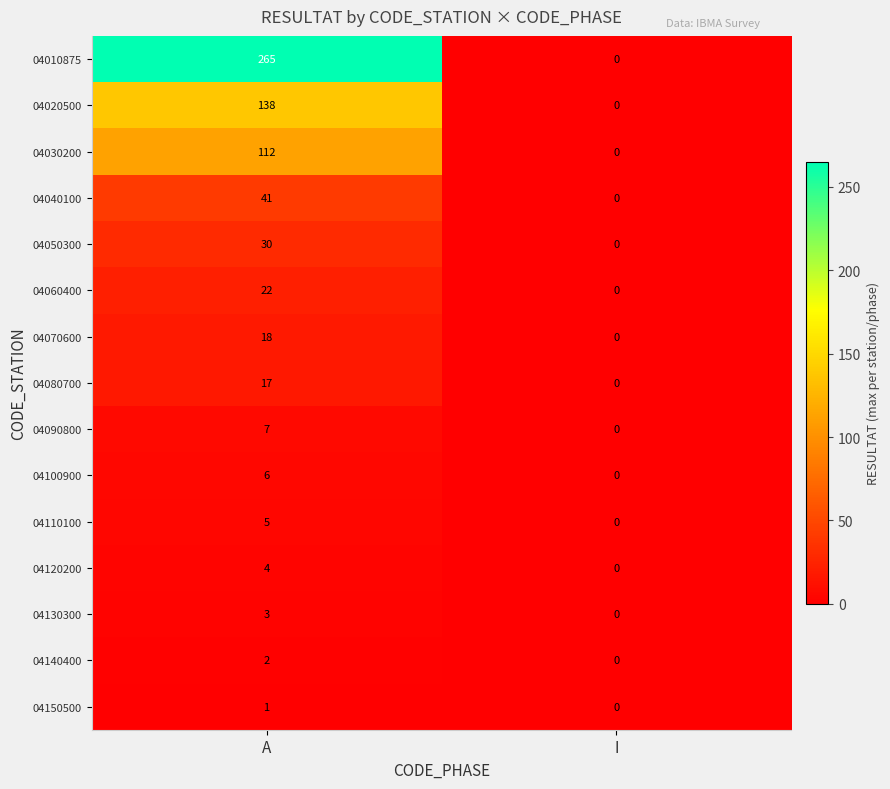

At which category is the sum across all series the highest?

A